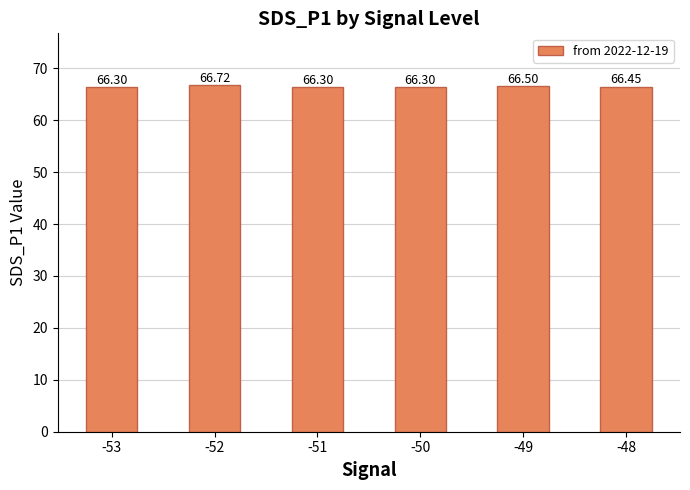

What is the minimum value shown in the chart?

66.3